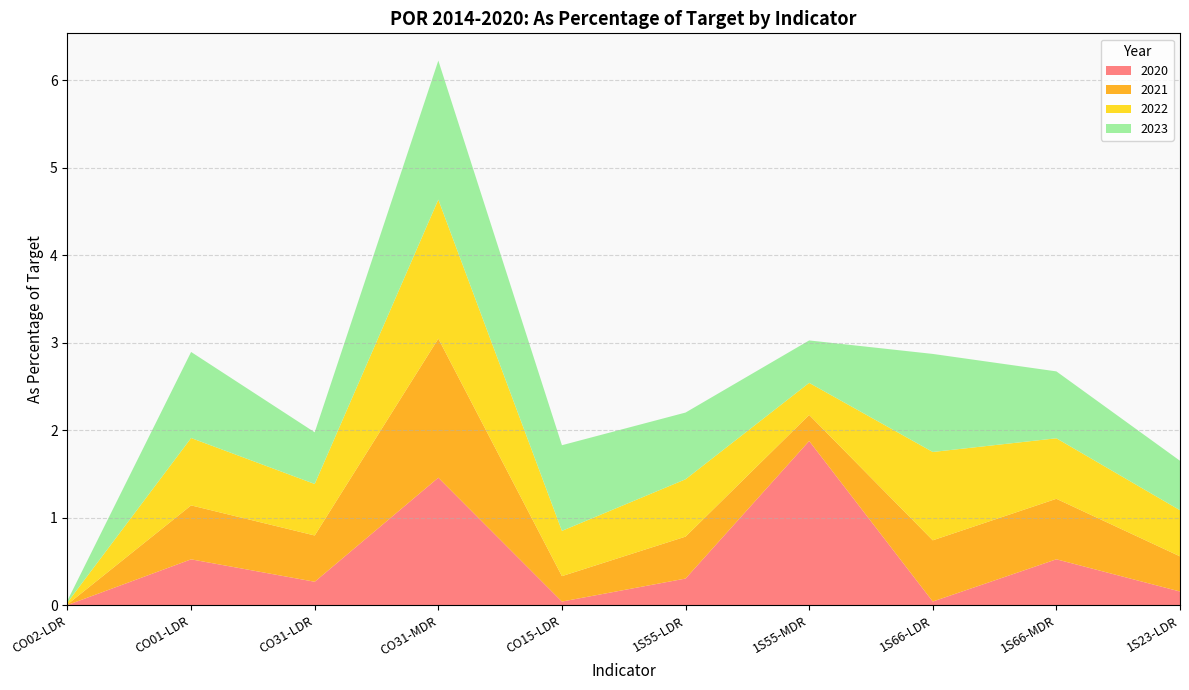

Reading left to right, list all the values displayed in this chart.

2020: CO02-LDR=0.0	CO01-LDR=0.5	CO31-LDR=0.3	CO31-MDR=1.5	CO15-LDR=0.0	1S55-LDR=0.3	1S55-MDR=1.9	1S66-LDR=0.0	1S66-MDR=0.5	1S23-LDR=0.2
2021: CO02-LDR=0.0	CO01-LDR=0.6	CO31-LDR=0.5	CO31-MDR=1.6	CO15-LDR=0.3	1S55-LDR=0.5	1S55-MDR=0.3	1S66-LDR=0.7	1S66-MDR=0.7	1S23-LDR=0.4
2022: CO02-LDR=0.0	CO01-LDR=0.8	CO31-LDR=0.6	CO31-MDR=1.6	CO15-LDR=0.5	1S55-LDR=0.7	1S55-MDR=0.4	1S66-LDR=1.0	1S66-MDR=0.7	1S23-LDR=0.5
2023: CO02-LDR=0.0	CO01-LDR=1.0	CO31-LDR=0.6	CO31-MDR=1.6	CO15-LDR=1.0	1S55-LDR=0.8	1S55-MDR=0.5	1S66-LDR=1.1	1S66-MDR=0.8	1S23-LDR=0.6